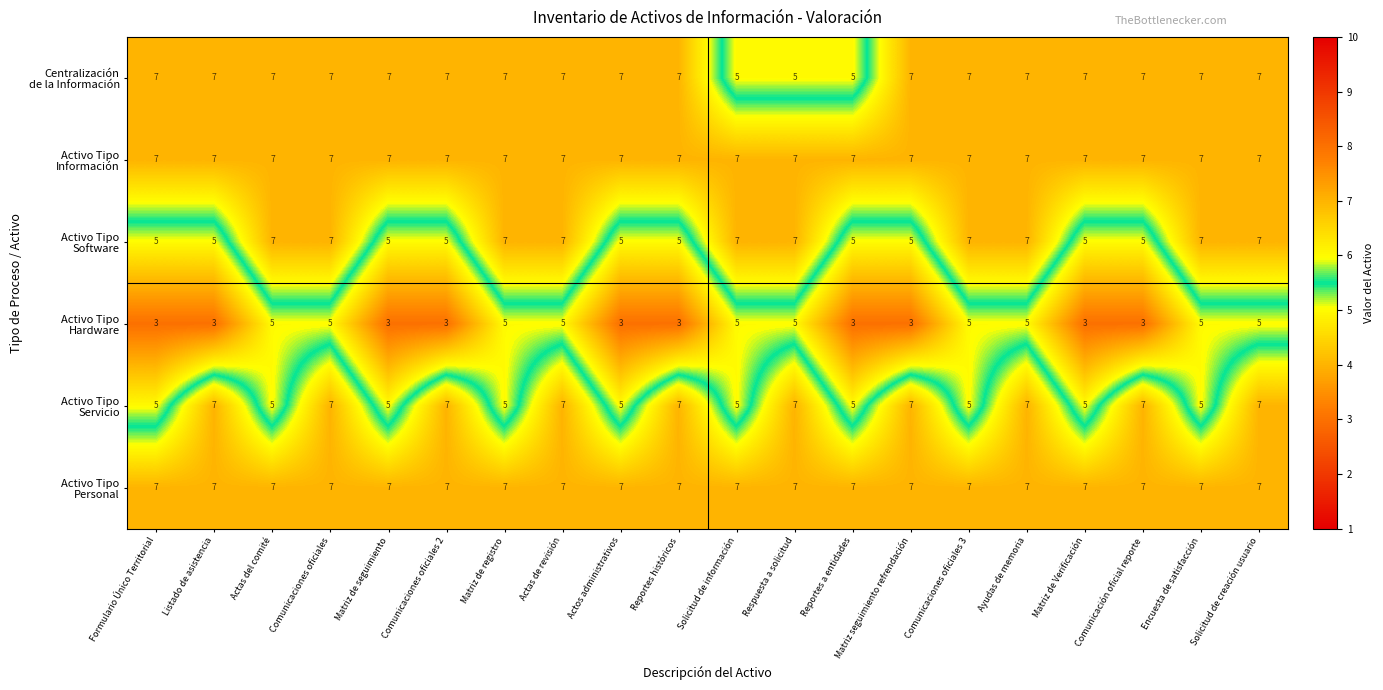

What is the difference between the highest and lowest values at Listado de asistencia?

4